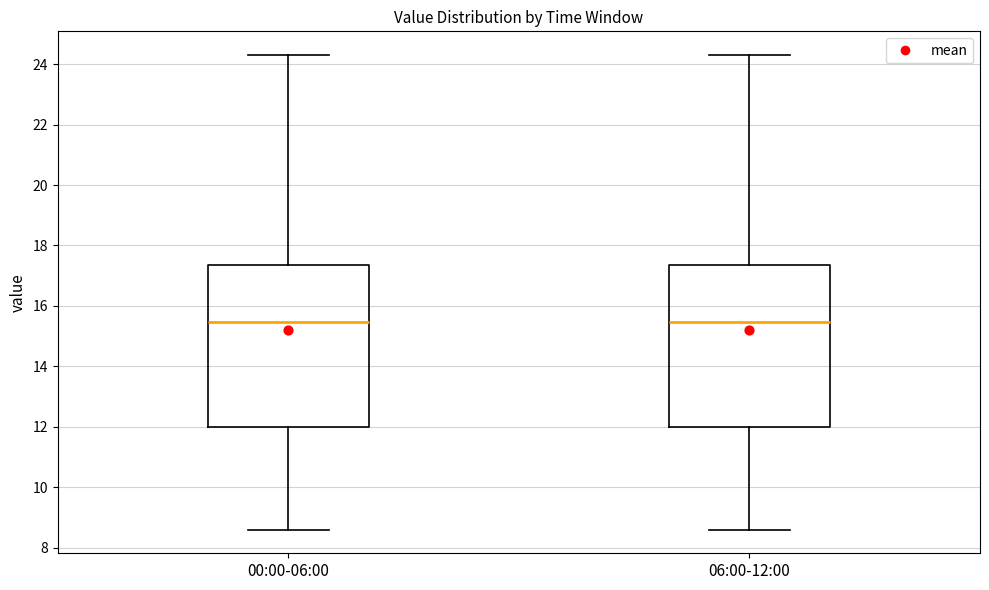

Where is the lower edge of the box for 00:00-06:00 on the y-axis? The values are not printed on the chart, so give them approximately, as read against the axis.

12.0